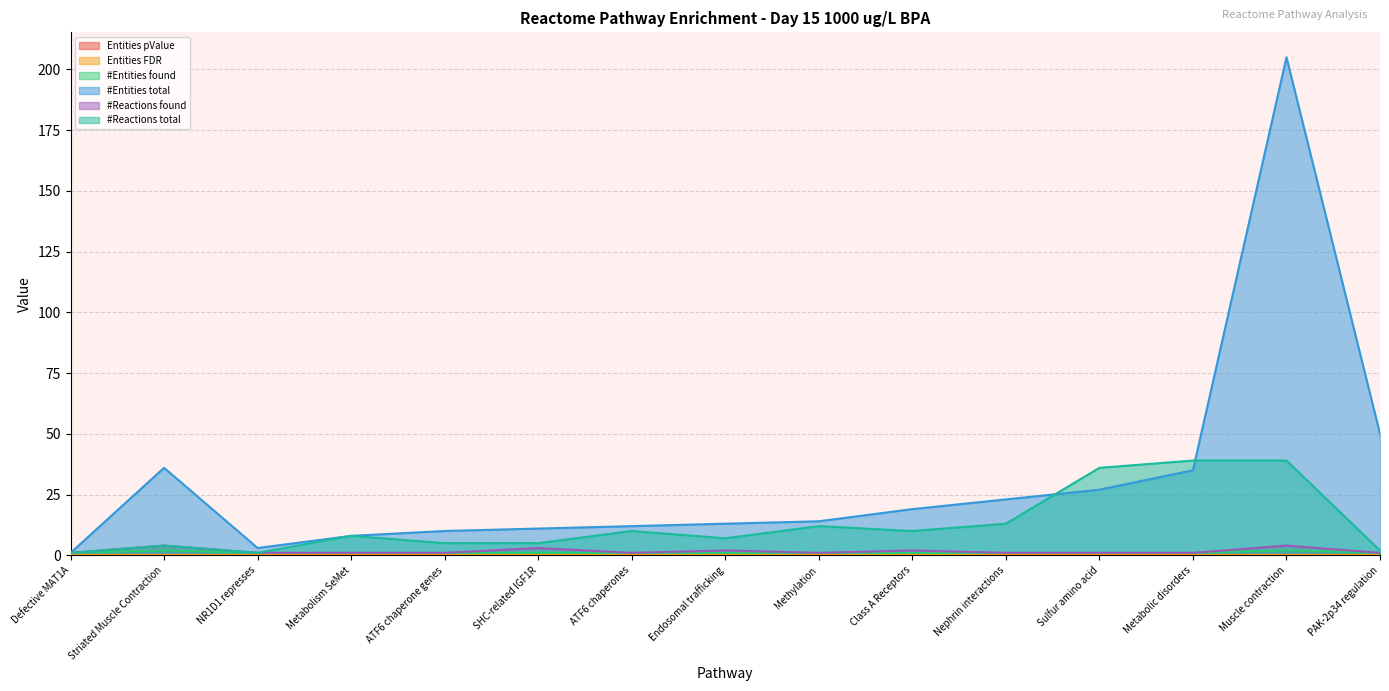

At how many categories does at least one series exceed 44?

2